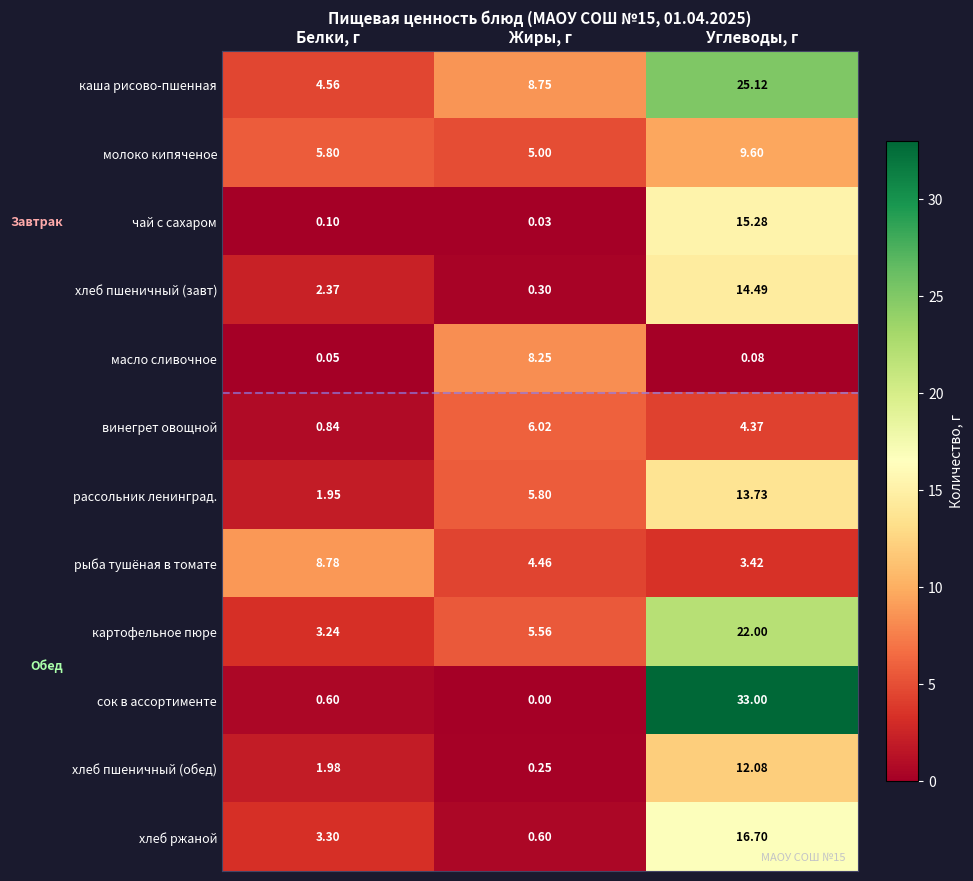

At Углеводы, г, list the series in order from largest to smallest.

сок в ассортименте, каша рисово-пшенная, картофельное пюре, хлеб ржаной, чай с сахаром, хлеб пшеничный (завт), рассольник ленинград., хлеб пшеничный (обед), молоко кипяченое, винегрет овощной, рыба тушёная в томате, масло сливочное